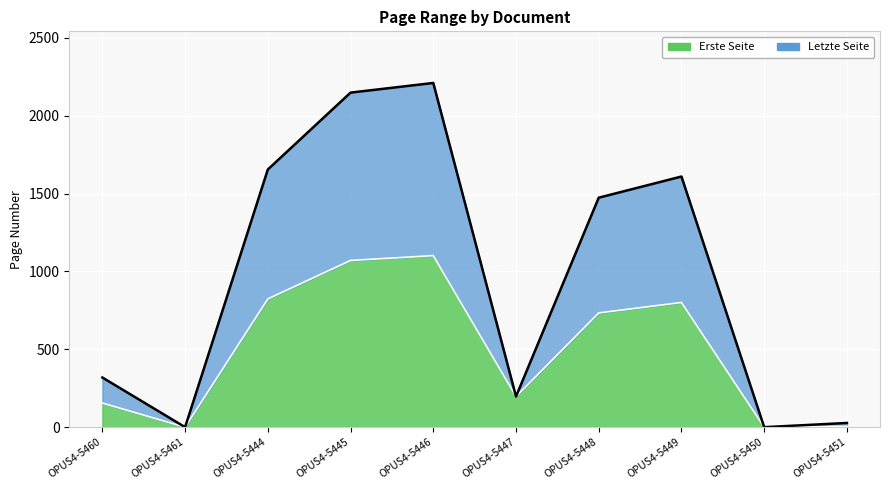

Which has a higher value, OPUS4-5445 or OPUS4-5446?

OPUS4-5446